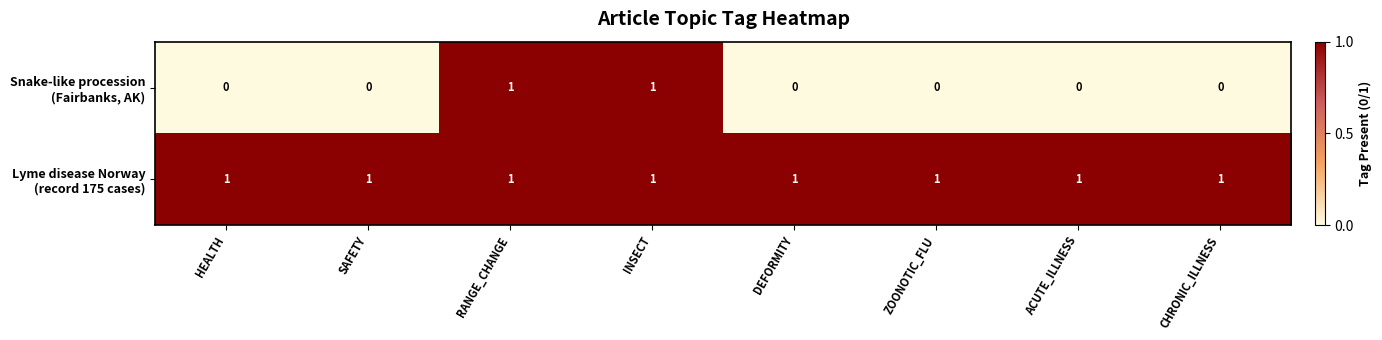

At how many categories does at least one series exceed 0?

8